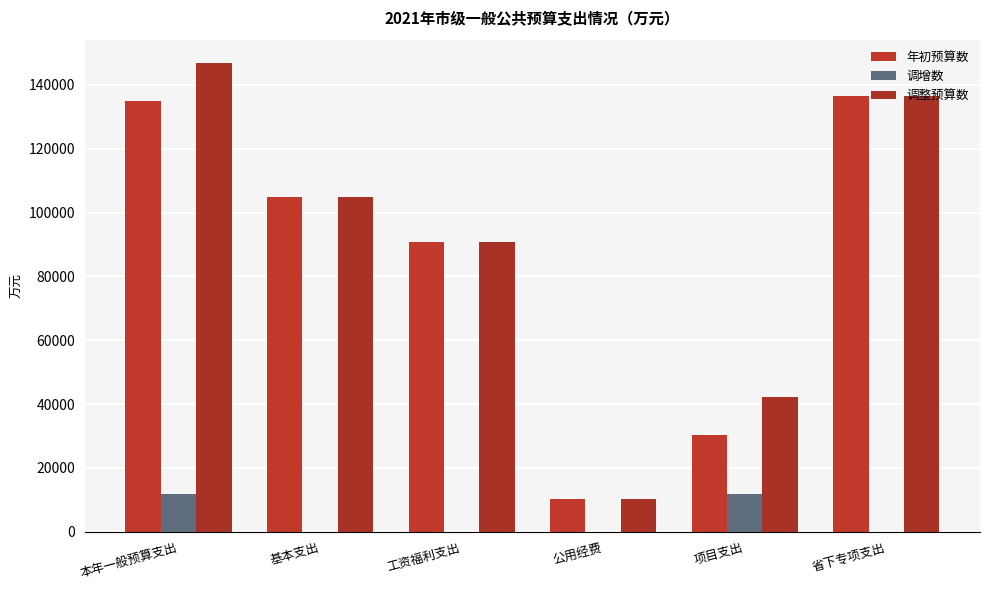

At which category is the sum across all series the highest?

本年一般预算支出